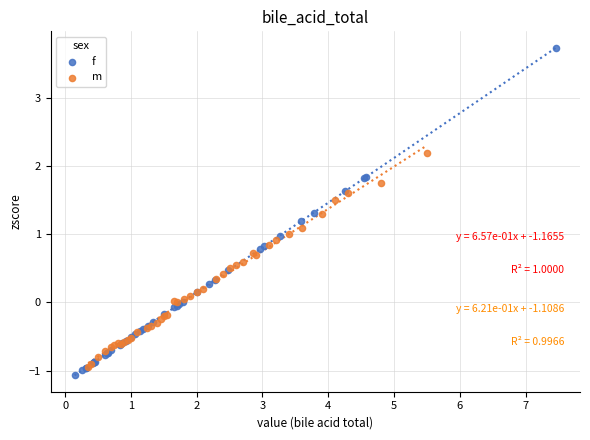

Which series has the largest Y range (max minus min)?

f